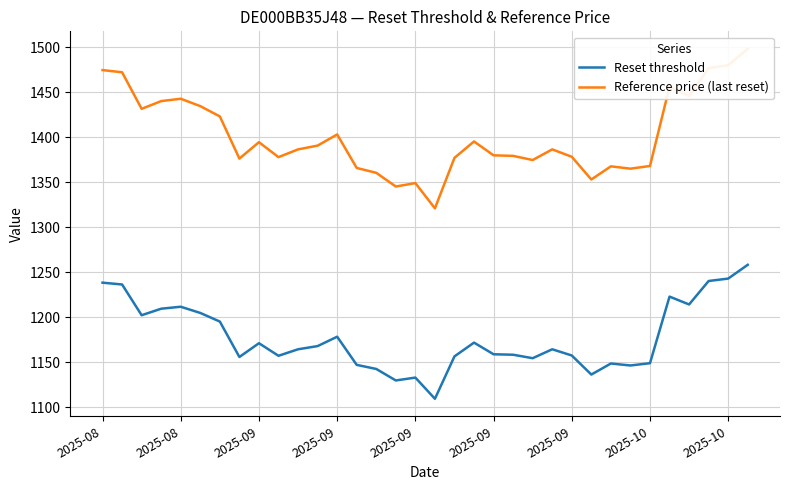

True or false: Reference price (last reset) has more than 2 interior local peaks.

True